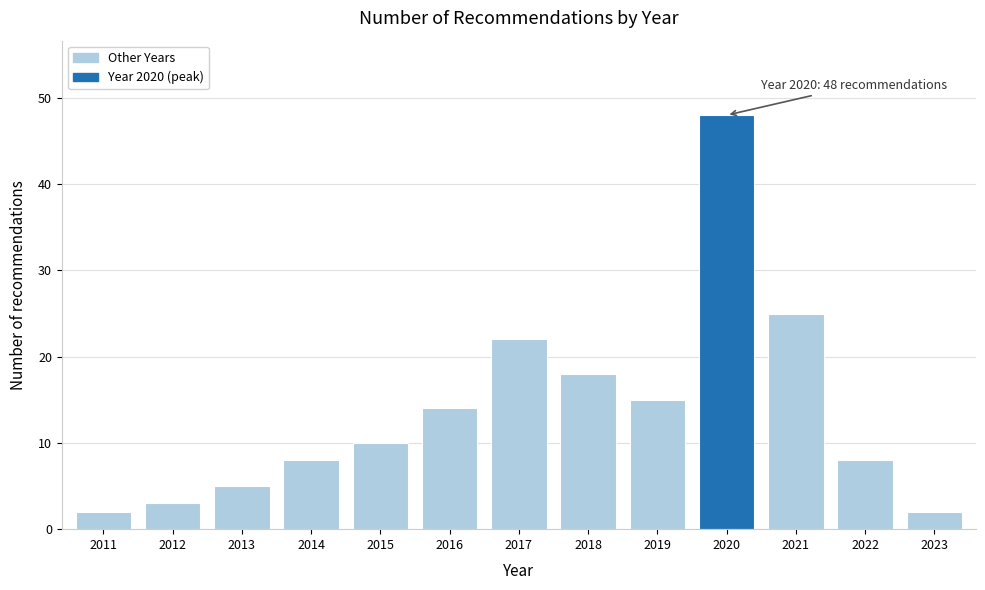

Reading left to right, list all the values displayed in this chart.

2	3	5	8	10	14	22	18	15	48	25	8	2